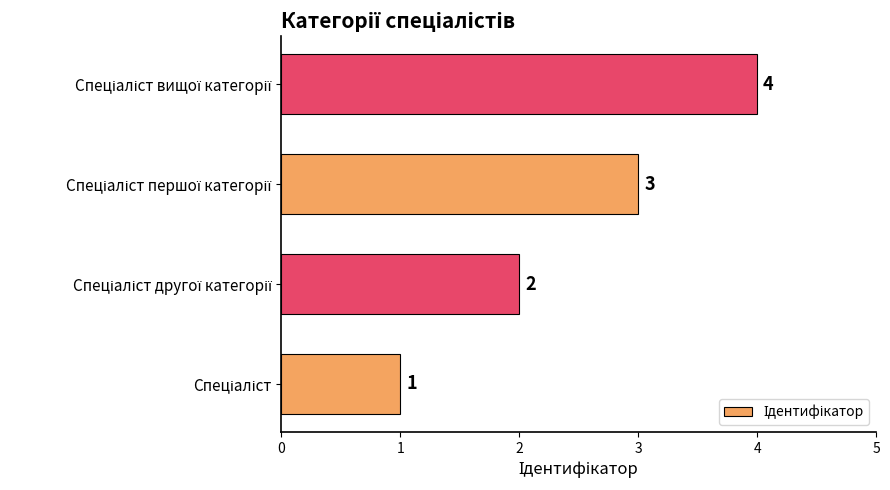

Count the values in the range 2 to 4.

3